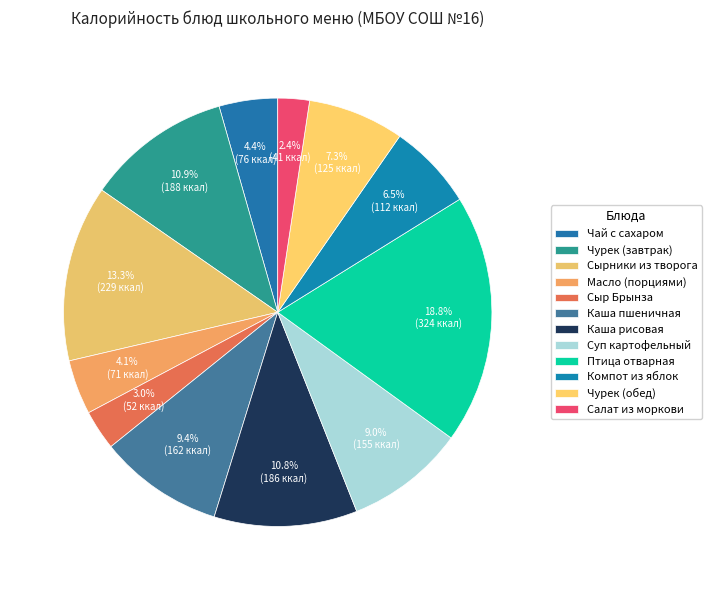

What is the change in value from Суп картофельный to Салат из моркови?

-114